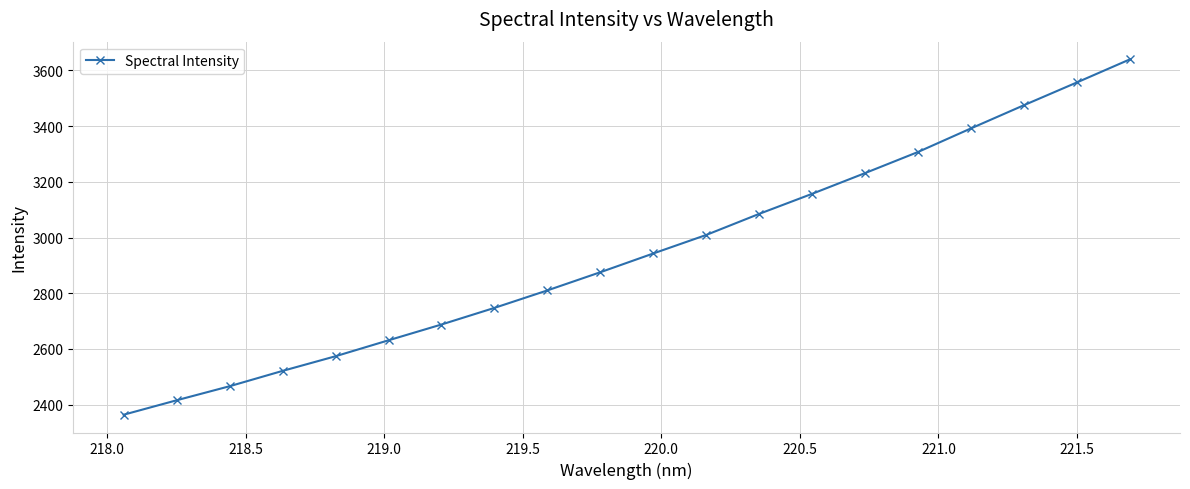

What is the minimum value shown in the chart?

2363.8